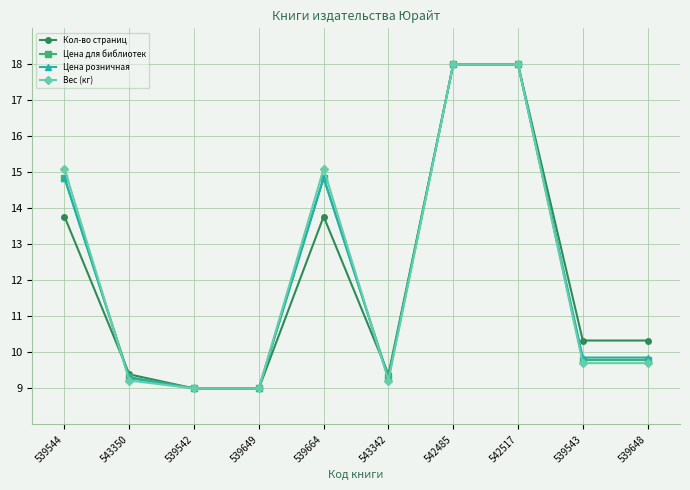

At which category does Кол-во страниц reach its first local peak?

539664